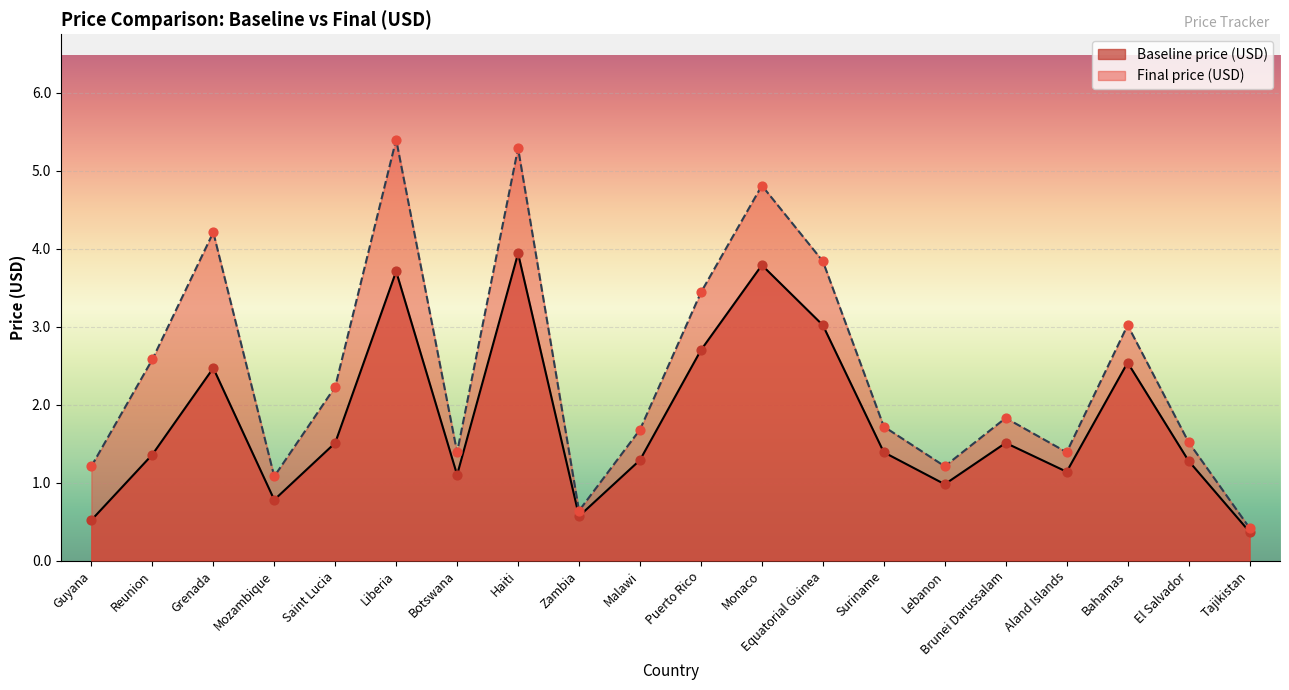

Is the value of Baseline price (USD) at Aland Islands greater than the value of Final price (USD) at Botswana?

No